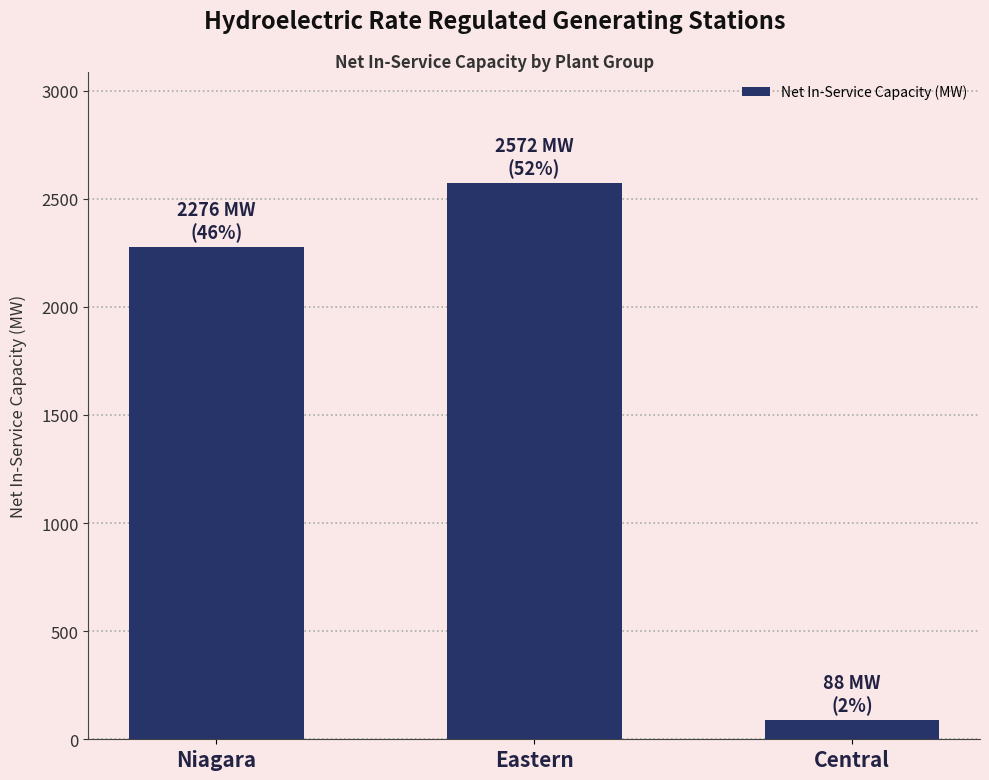

What position from the left is Eastern?

2